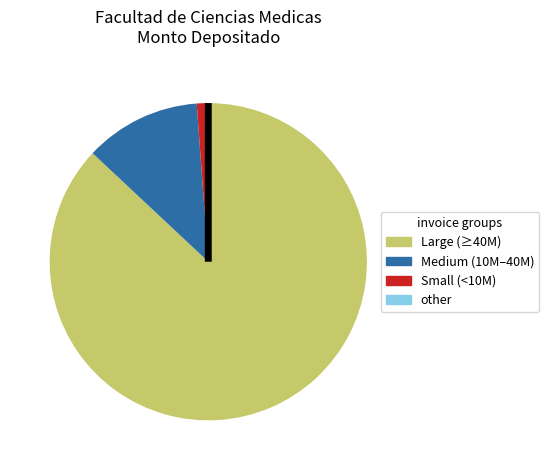

Does any single category account for the majority?

Yes